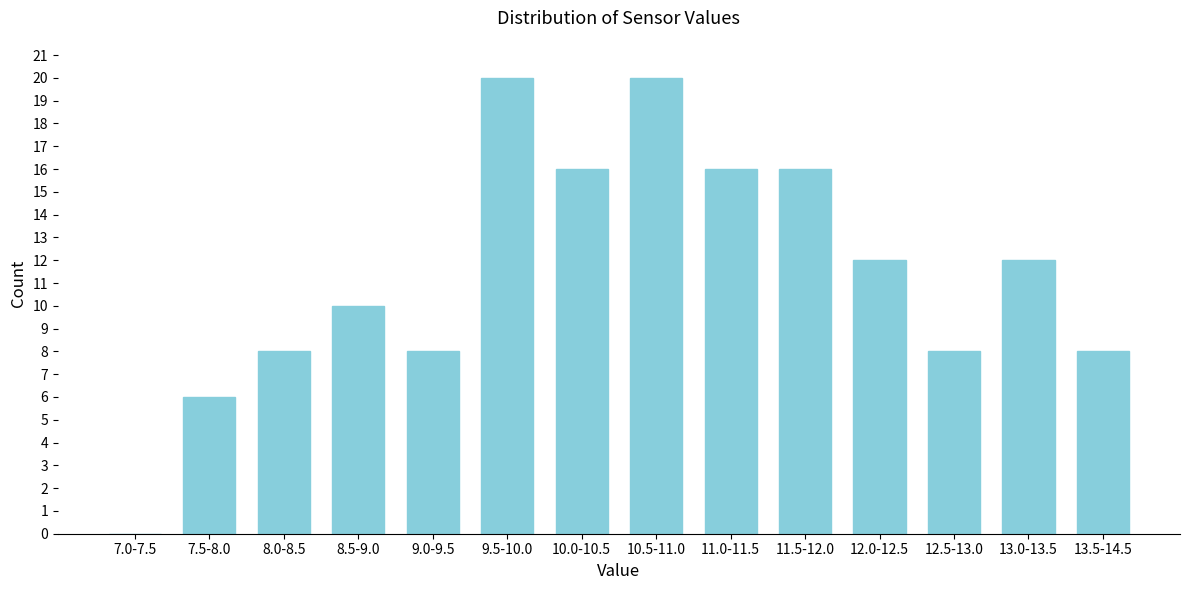

What is the greatest value displayed?

20